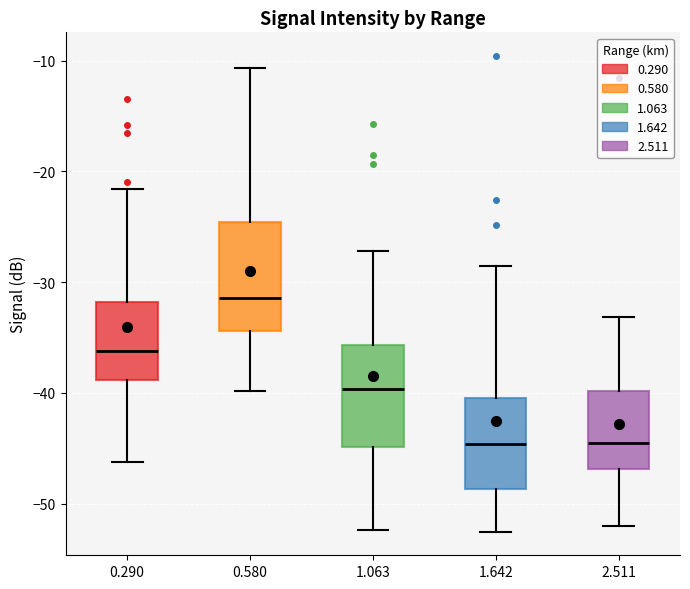

Reading left to right, read every box against the y-axis: the position of its median line, the range the box covers, and the ends of its whiskers. The values are not printed on the chart, so give them approximately, as read against the axis.

0.290: median -36, box -39 to -32, whiskers -46 to -22
0.580: median -31, box -34 to -25, whiskers -40 to -11
1.063: median -40, box -45 to -36, whiskers -52 to -27
1.642: median -45, box -49 to -40, whiskers -52 to -28
2.511: median -44, box -47 to -40, whiskers -52 to -33